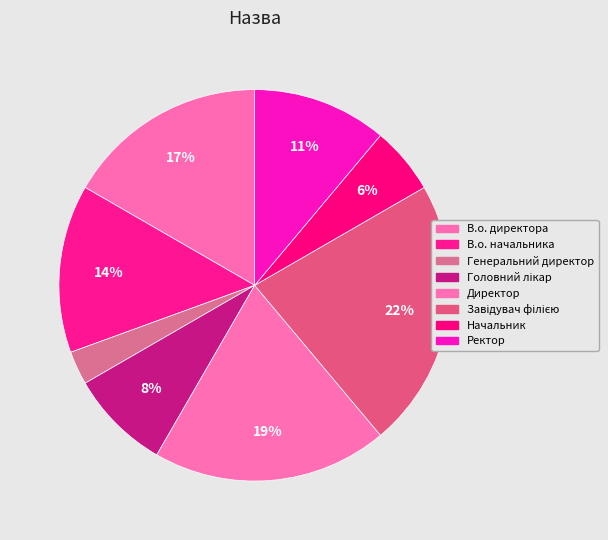

Does Генеральний директор account for over 50% of the chart?

No